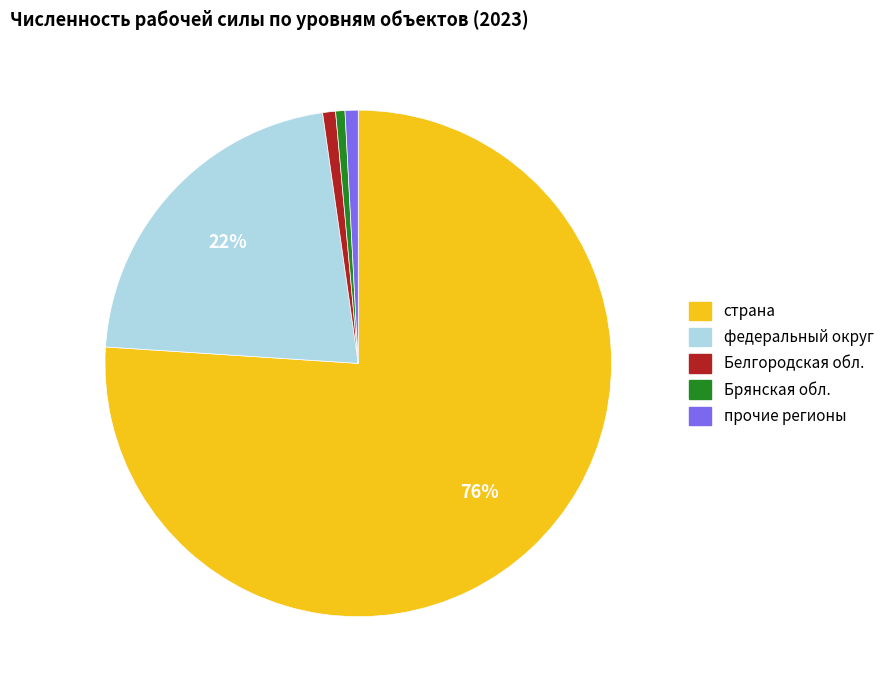

To the nearest percent, what percentage of the pie is Брянская обл.?

1%